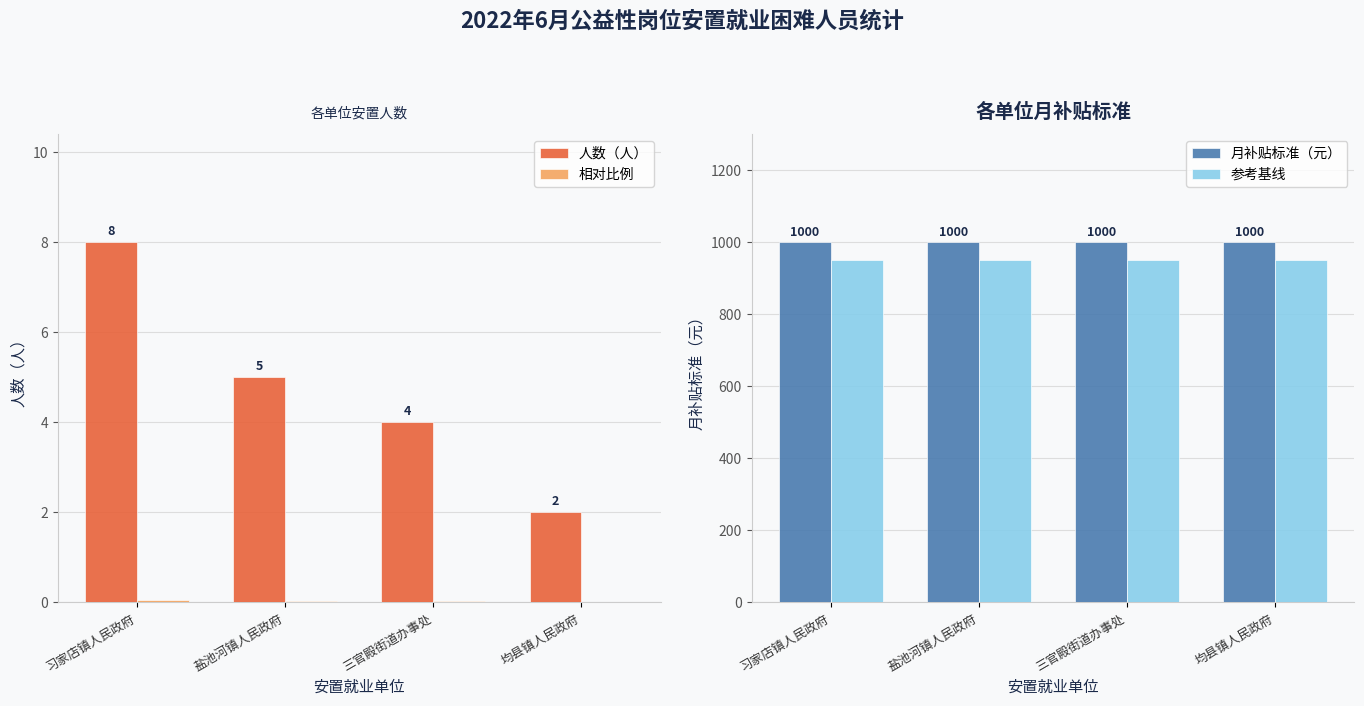

What is the sum of all 相对比例 values?

0.2